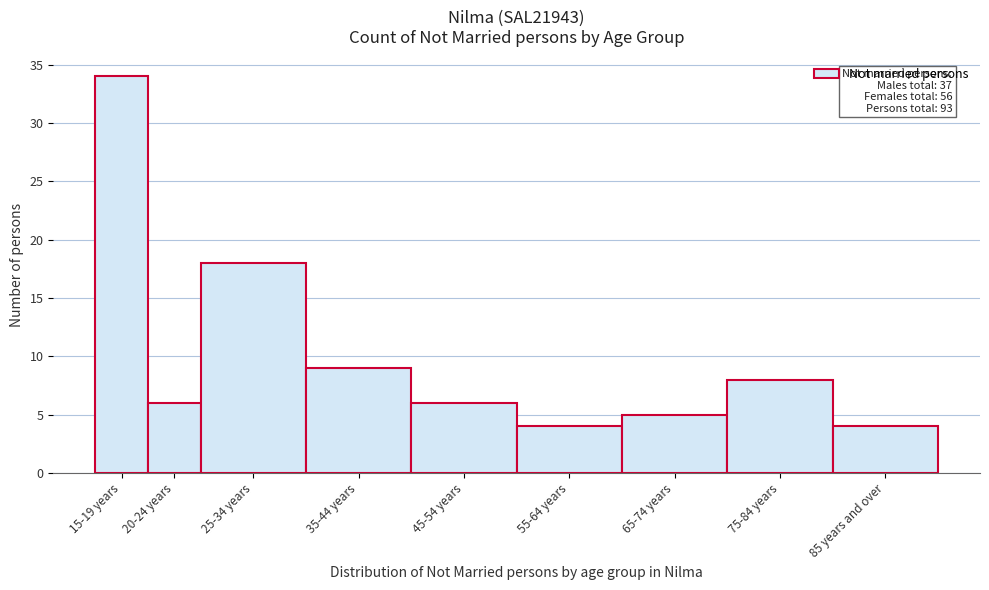

Reading left to right, transcribe all the data shown in this chart.

15-19 years=34	20-24 years=6	25-34 years=18	35-44 years=9	45-54 years=6	55-64 years=4	65-74 years=5	75-84 years=8	85 years and over=4